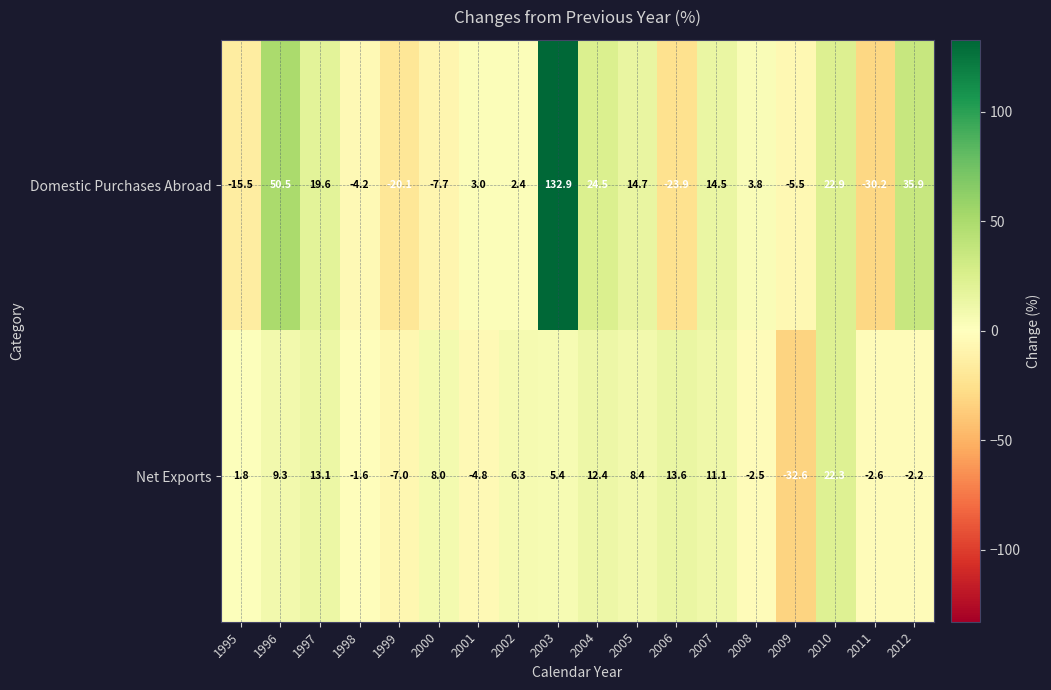

Which series has the widest spread of values?

Domestic Purchases Abroad